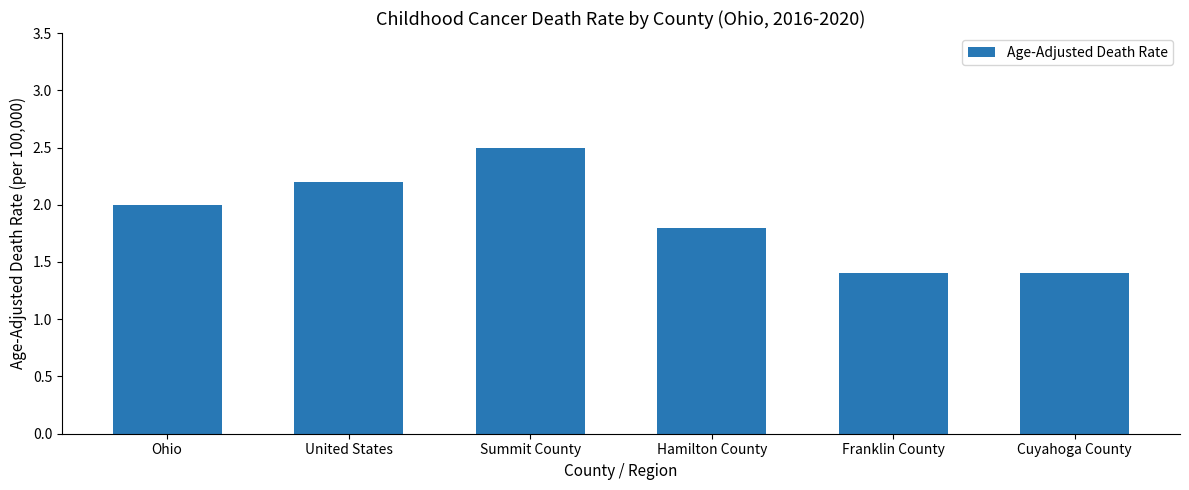

Between United States and Hamilton County, which is larger?

United States